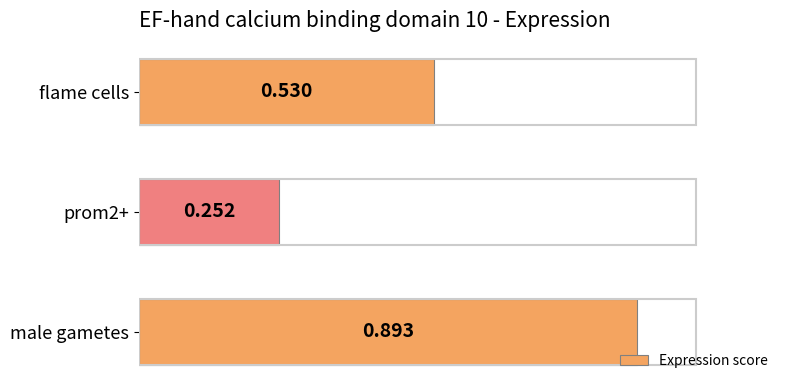

Between flame cells and prom2+, which is larger?

flame cells